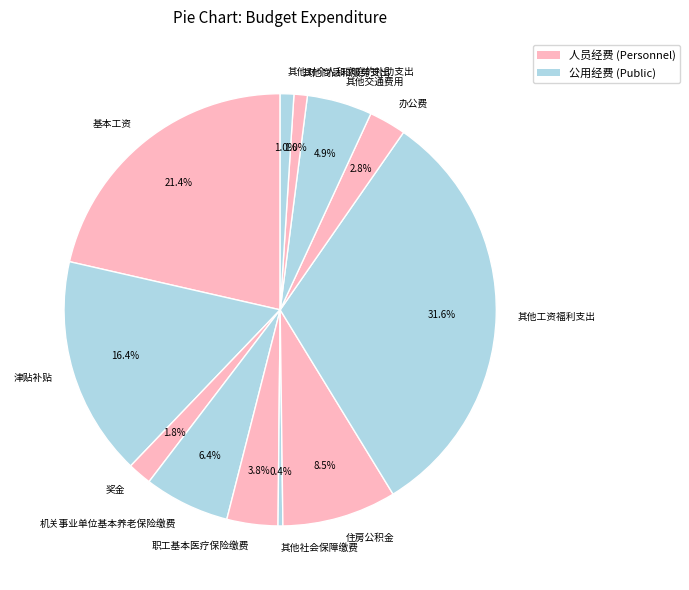

Do 职工基本医疗保险缴费 and 其他对个人和家庭的补助支出 together represent more than half of the pie?

No